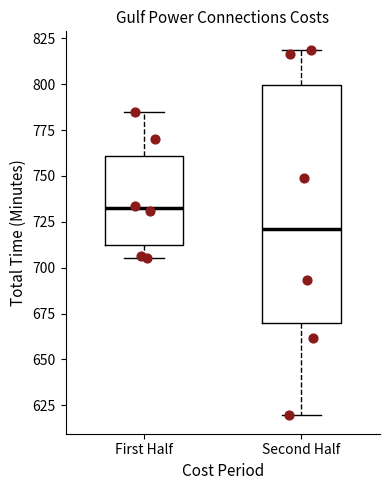

Where does the median line of the box for First Half sit on the y-axis? The values are not printed on the chart, so give them approximately, as read against the axis.

730